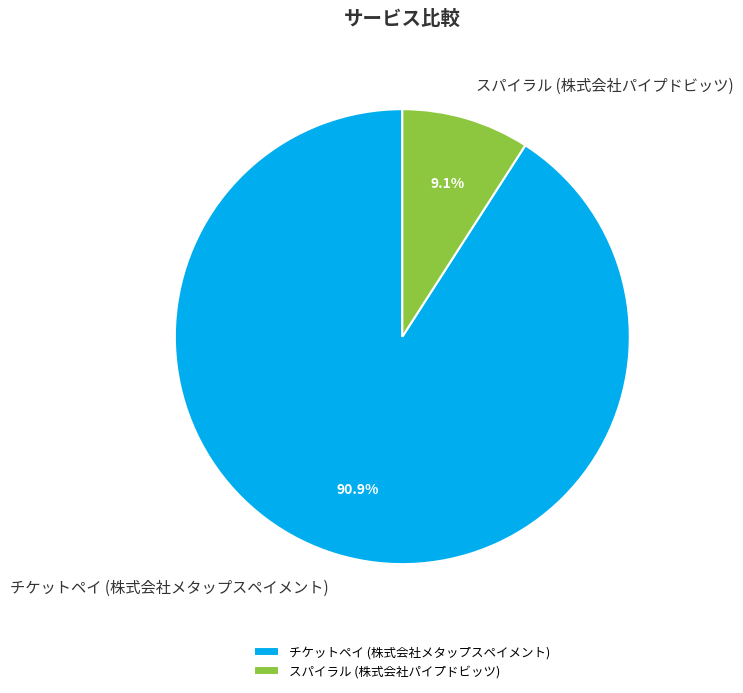

Which category has the biggest portion of the pie?

チケットペイ (株式会社メタップスペイメント)